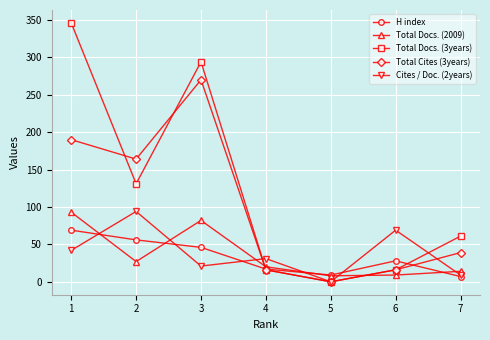

Is this an area chart (filled region under the line)?

No